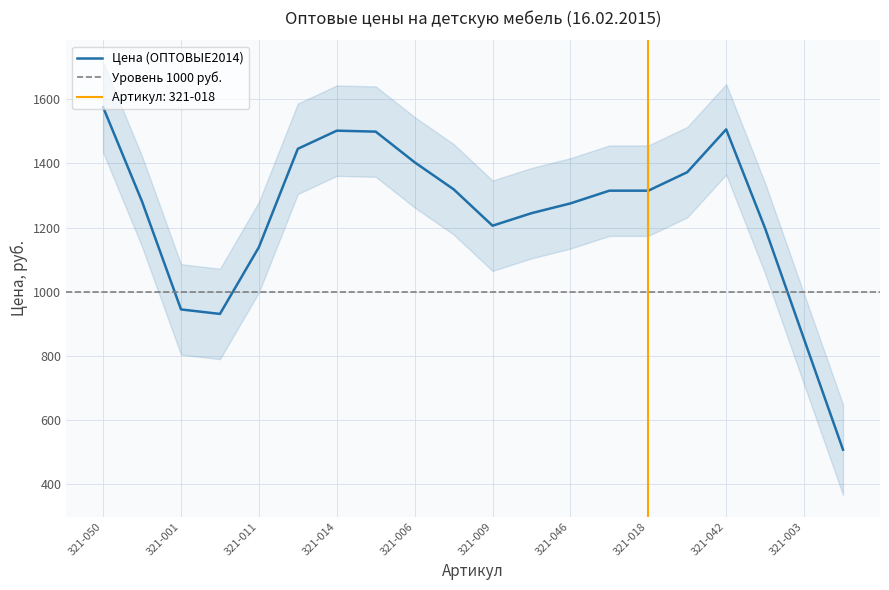

What is the highest value of the Цена (ОПТОВЫЕ2014) series?

1575.0